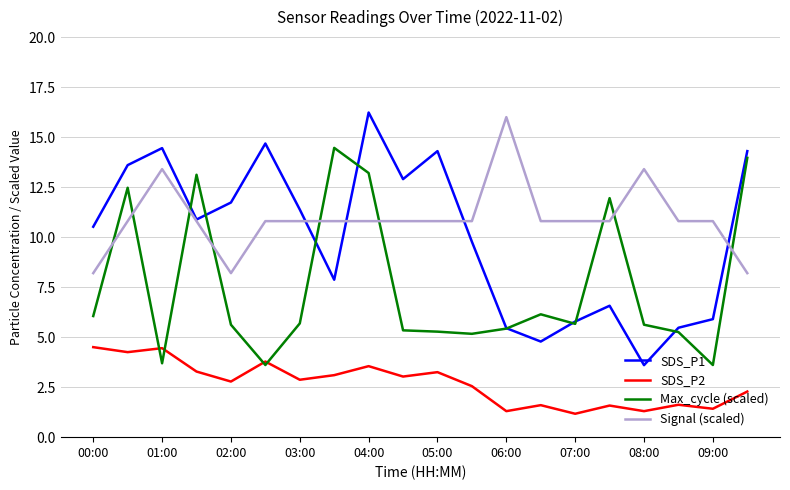

What is the smallest value displayed?

1.2